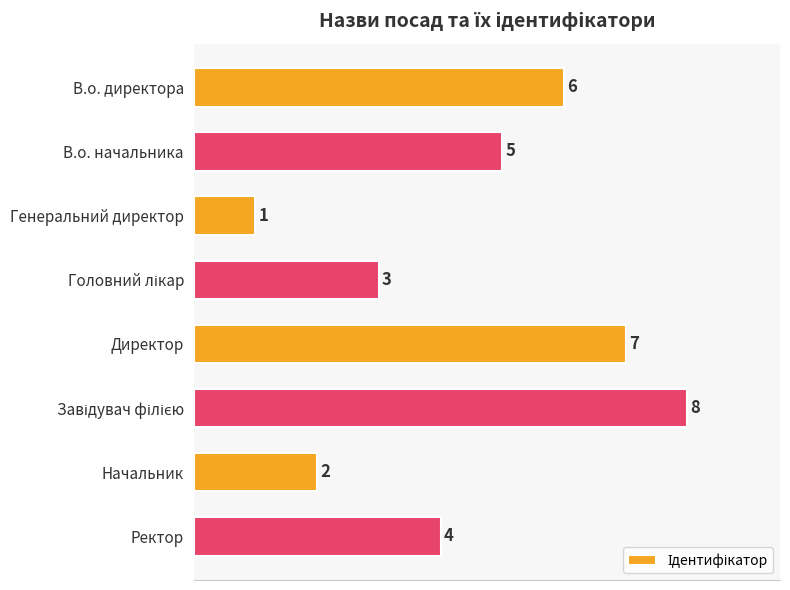

How many values are between 3 and 7?

5